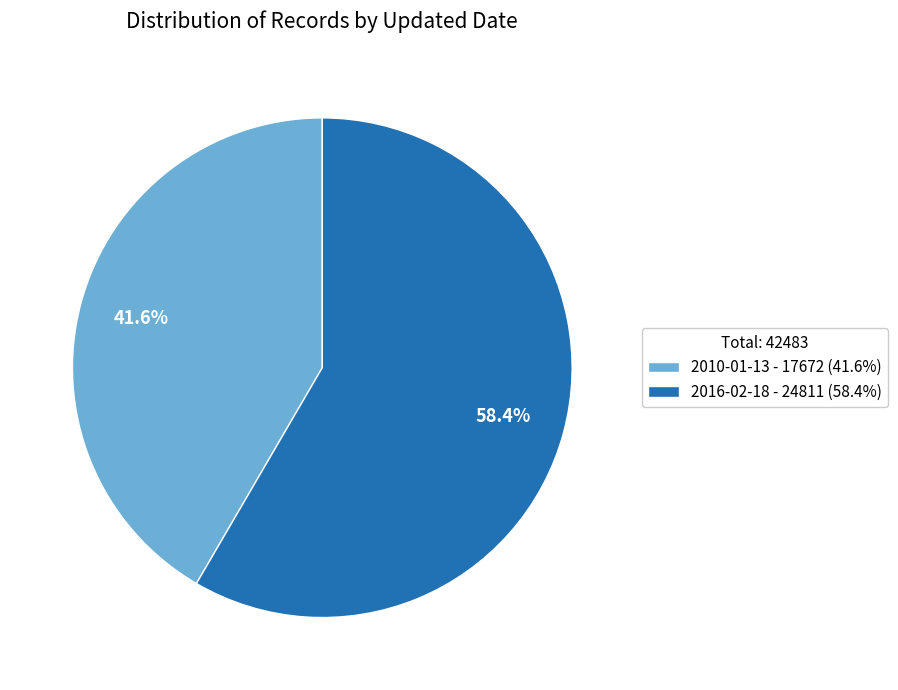

To the nearest percent, what is the difference between the largest and smallest slice percentages?

17%